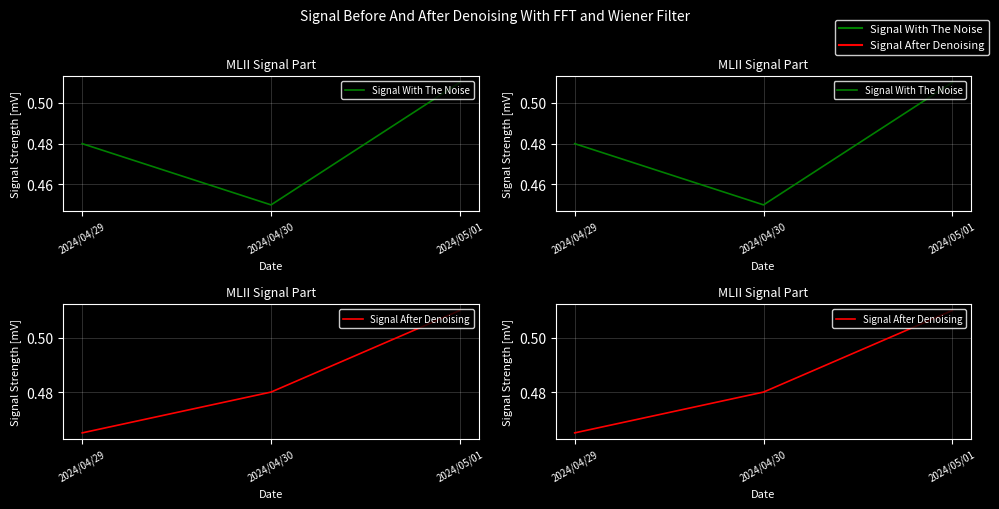

What is the value of the Signal After Denoising point at the 1st from the left?

0.5